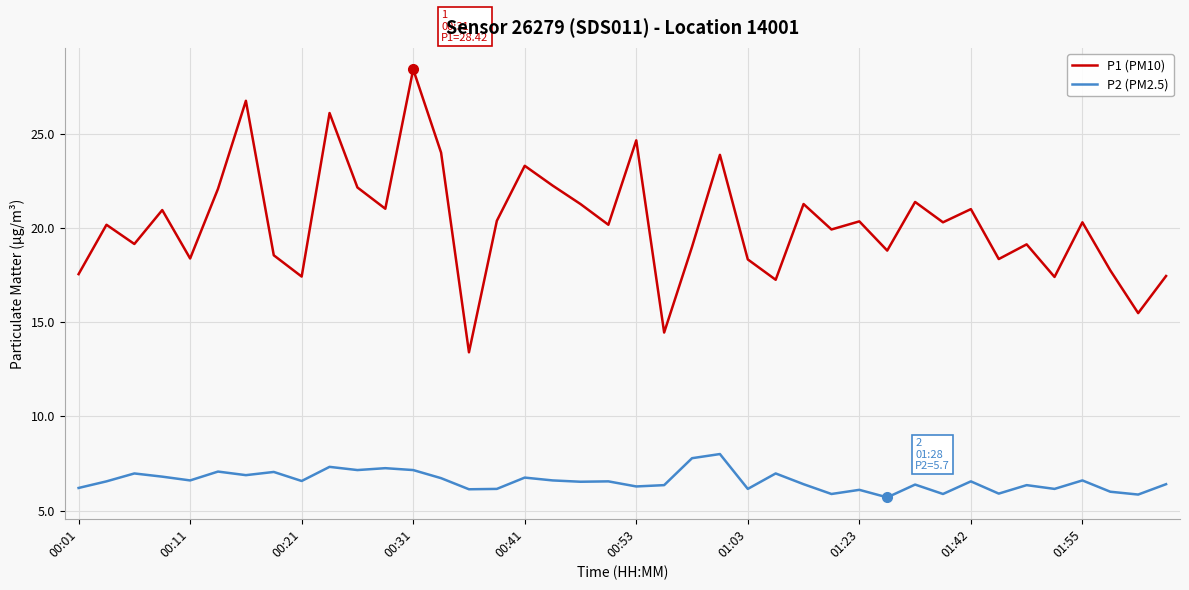

What is the highest value of the P1 (PM10) series?

28.4